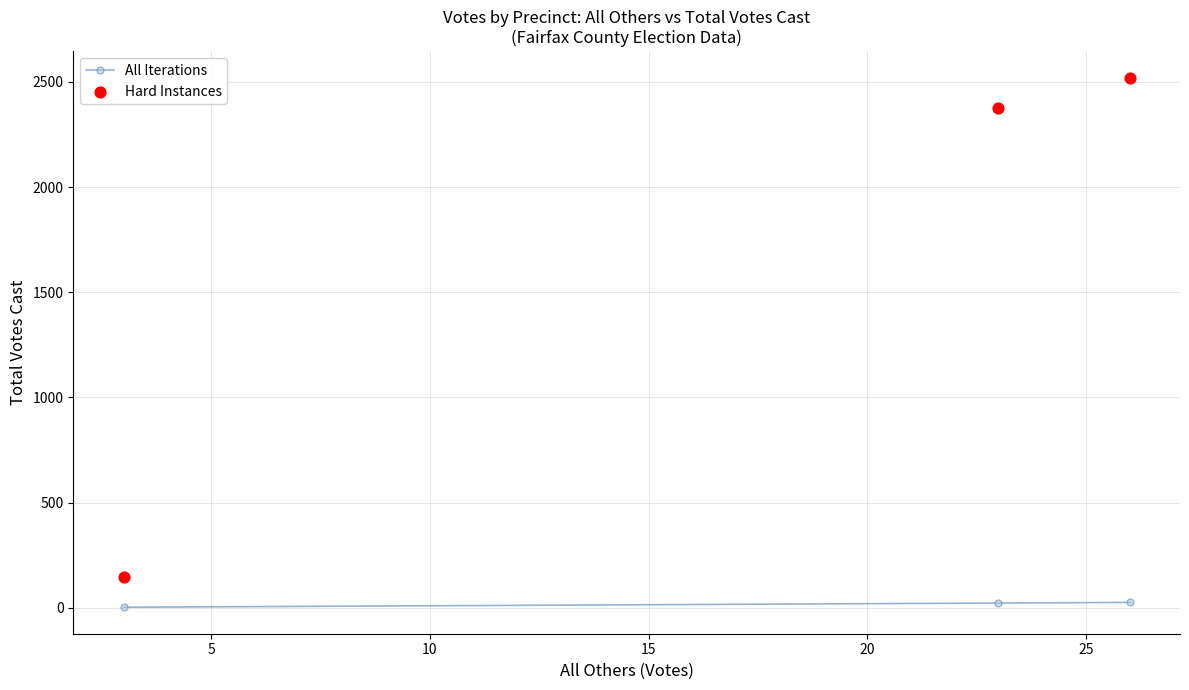

Is the value of Hard Instances at 0 greater than the value of All Iterations at 10?

Yes